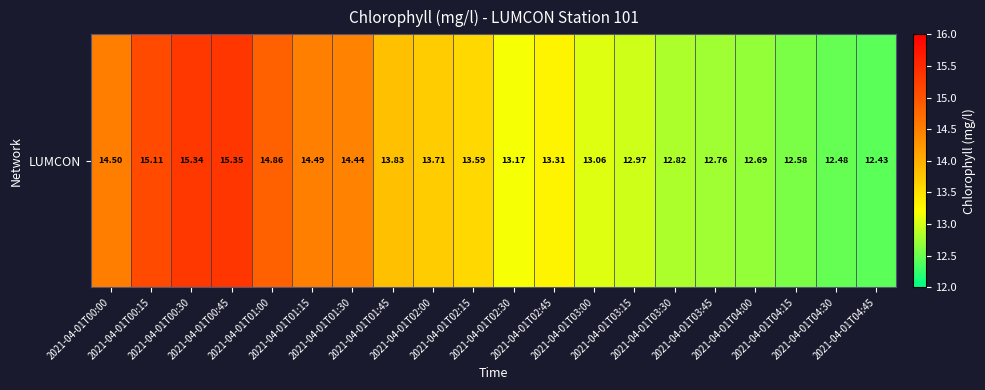

Approximately how many times larger is the value at 2021-04-01T00:30 compared to 2021-04-01T02:15?

1.1